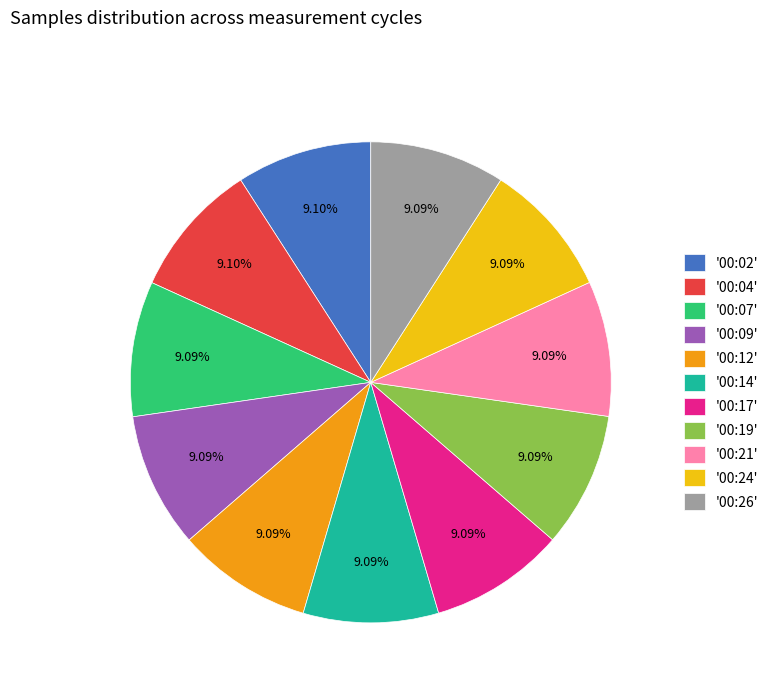

Approximately how many times larger is the value at '00:04' compared to '00:09'?

1.0